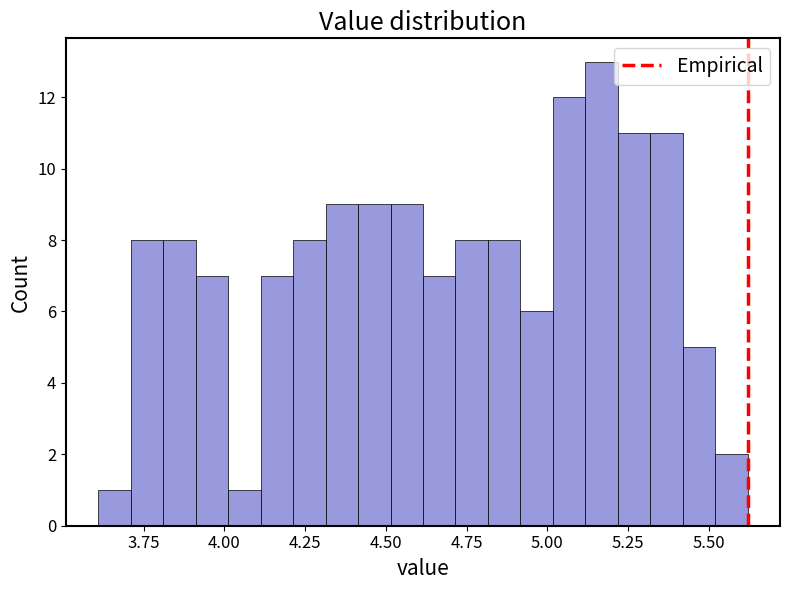

Read against the x-axis, roughly where is the centre of the tallest bar?

5.15